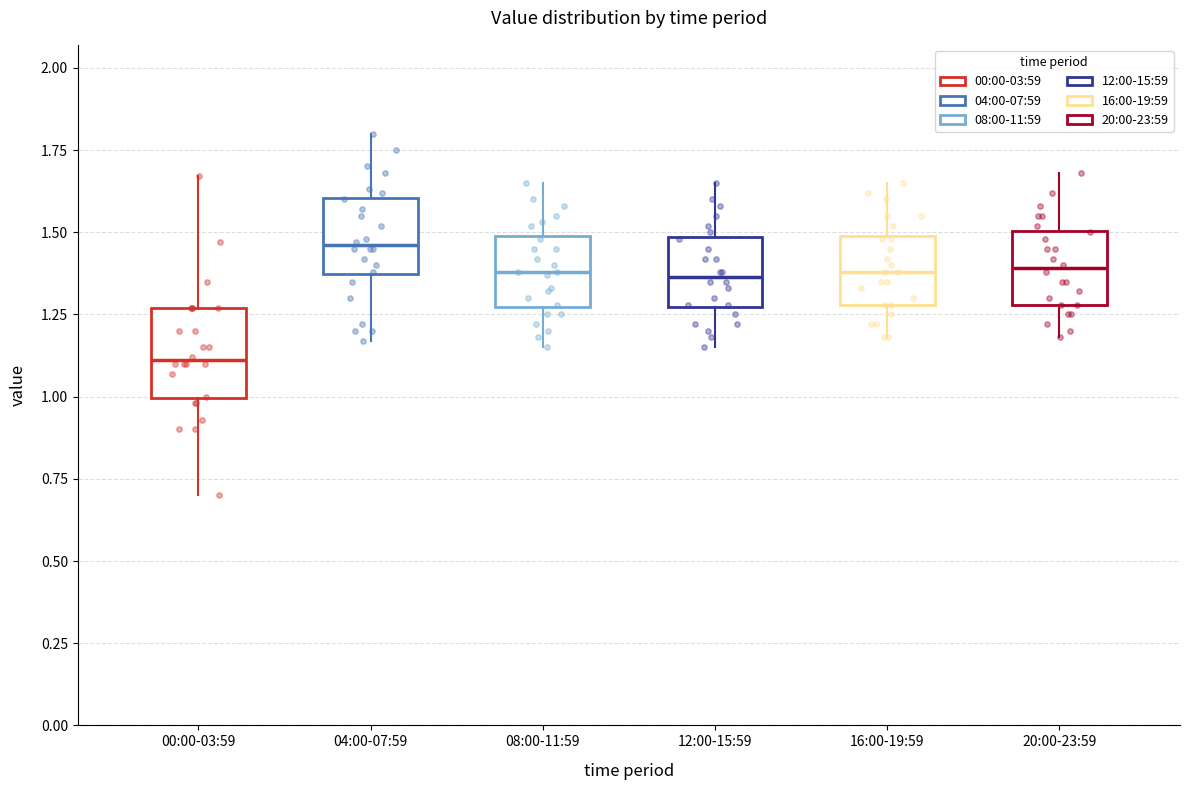

Reading left to right, read every box against the y-axis: the position of its median line, the range the box covers, and the ends of its whiskers. The values are not printed on the chart, so give them approximately, as read against the axis.

00:00-03:59: median 1.10, box 1.00 to 1.25, whiskers 0.70 to 1.65
04:00-07:59: median 1.45, box 1.35 to 1.60, whiskers 1.15 to 1.80
08:00-11:59: median 1.40, box 1.25 to 1.50, whiskers 1.15 to 1.65
12:00-15:59: median 1.35, box 1.25 to 1.50, whiskers 1.15 to 1.65
16:00-19:59: median 1.40, box 1.30 to 1.50, whiskers 1.20 to 1.65
20:00-23:59: median 1.40, box 1.30 to 1.50, whiskers 1.20 to 1.70